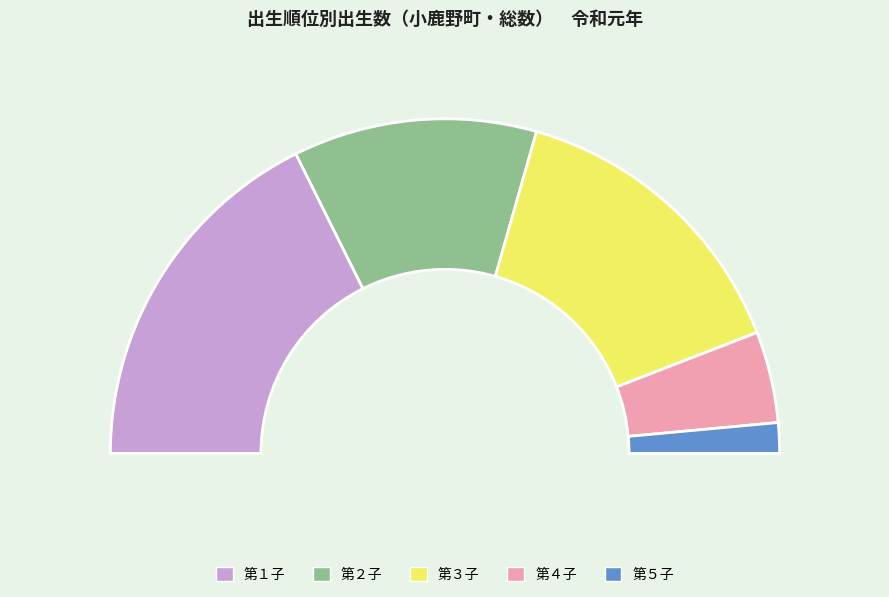

Rank the categories by value from highest to lowest.

第１子, 第３子, 第２子, 第４子, 第５子